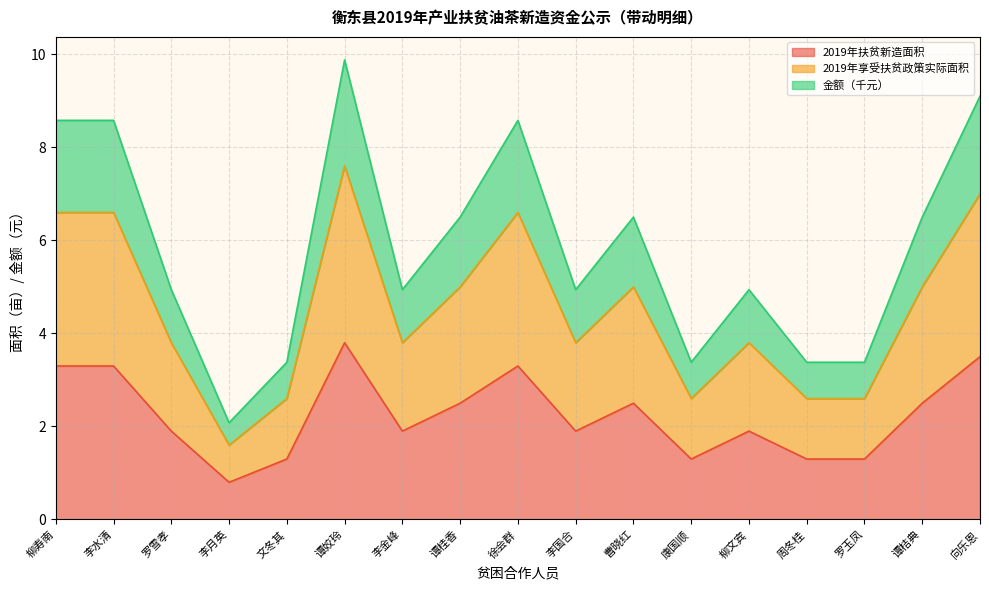

Which series changed the most between 李水清 and 谭姣玲?

金额